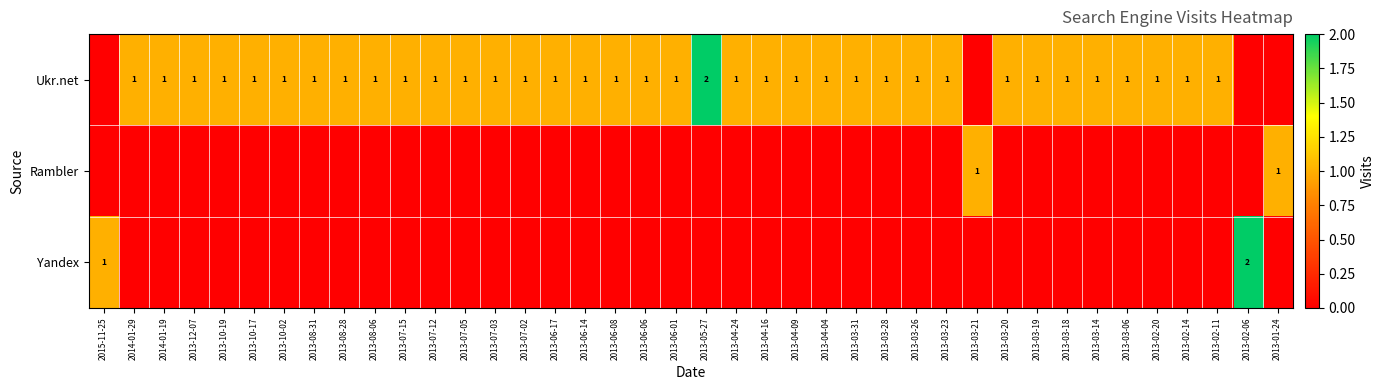

What is the sum of the Ukr.net values at 2013-06-06 and 2013-05-27?

3